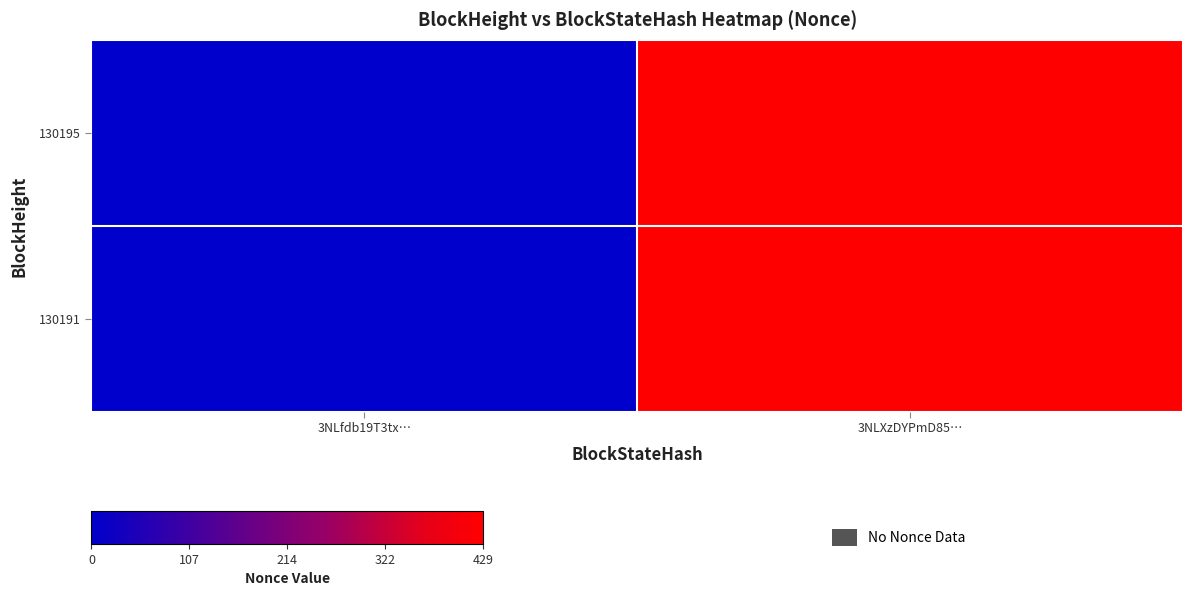

Which series changed the most between 3NLfdb19T3tx… and 3NLXzDYPmD85…?

130195